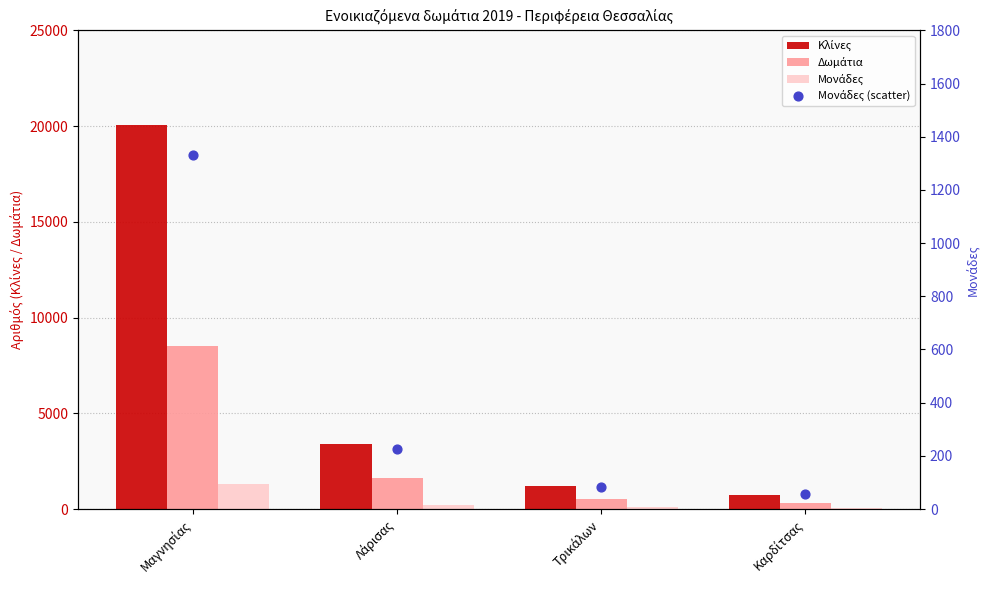

At which category is the sum across all series the highest?

Μαγνησίας